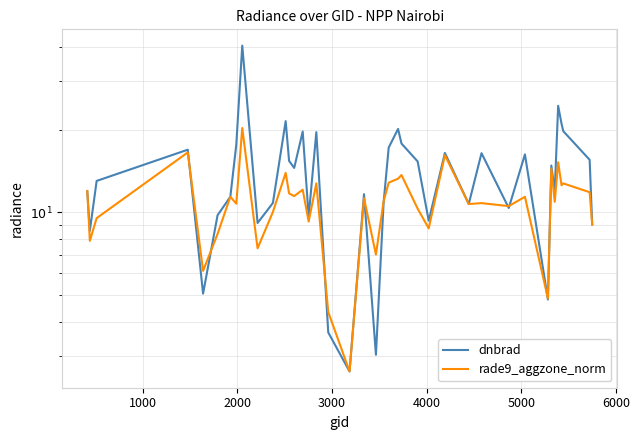

After their last crossing, which series has the higher values: dnbrad or rade9_aggzone_norm?

rade9_aggzone_norm